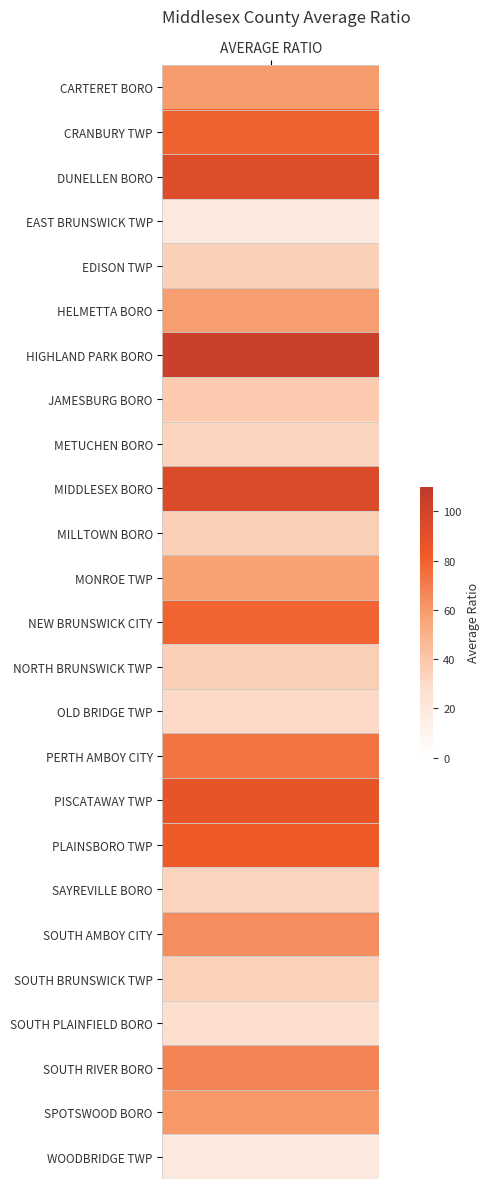

What is the average value?

56.0